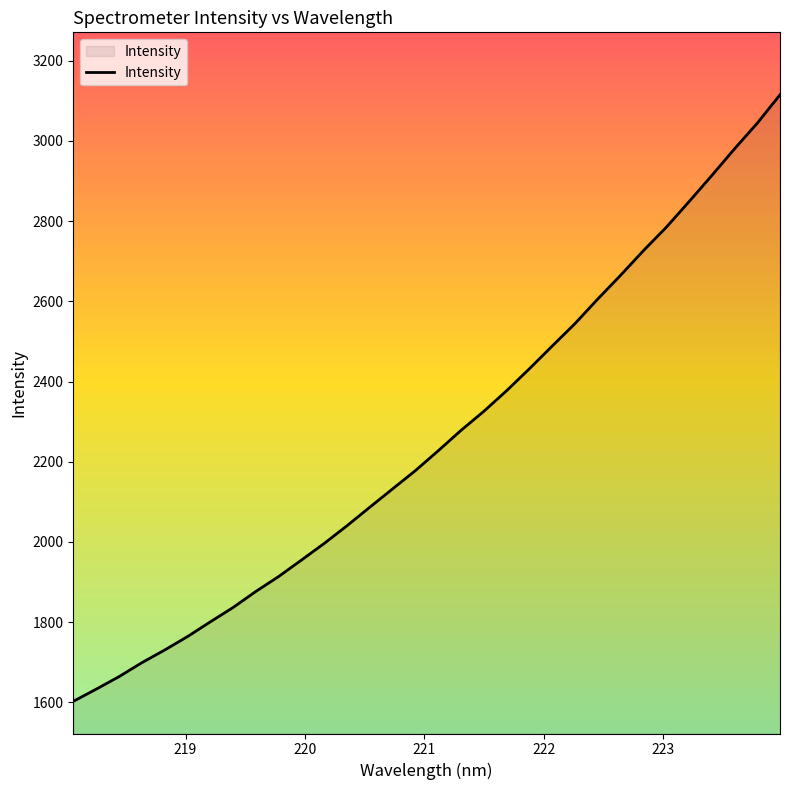

What is the minimum value shown in the chart?

1602.4